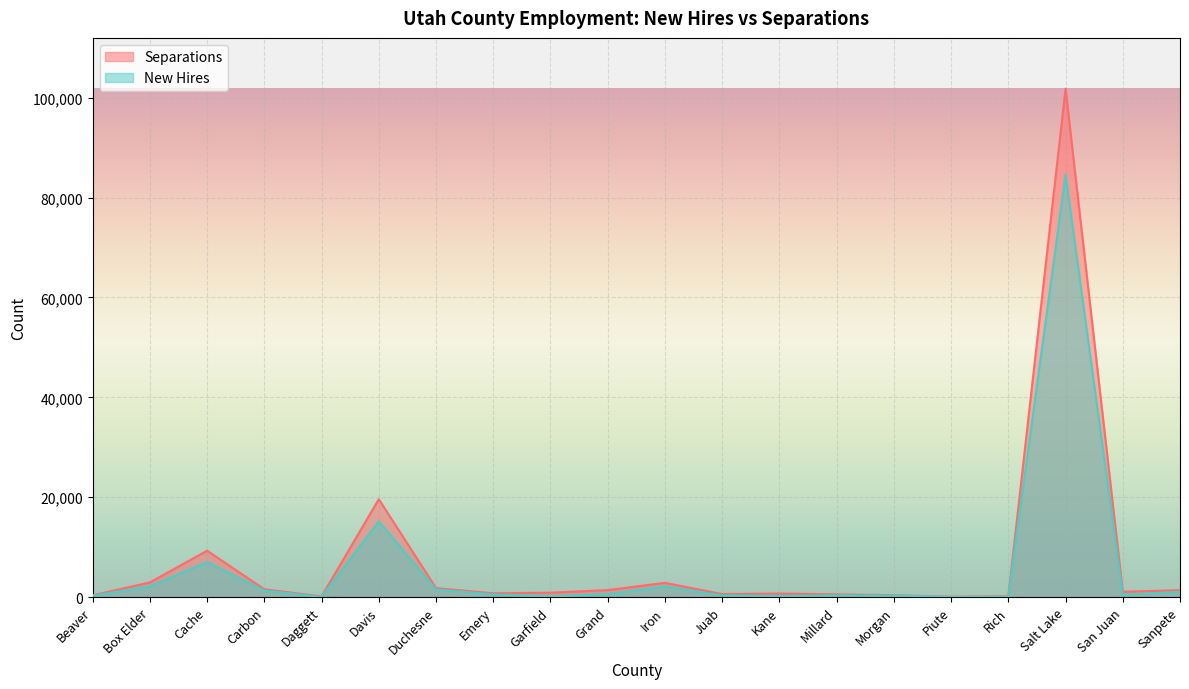

Reading left to right, what are all the values shown in this chart?

New Hires: 259	2149	7004	1304	29	15162	1519	531	149	599	2129	325	242	330	296	37	62	84616	450	1046
Separations: 350	2930	9277	1559	127	19595	1784	758	868	1393	2842	592	705	545	375	56	172	101801	1060	1378